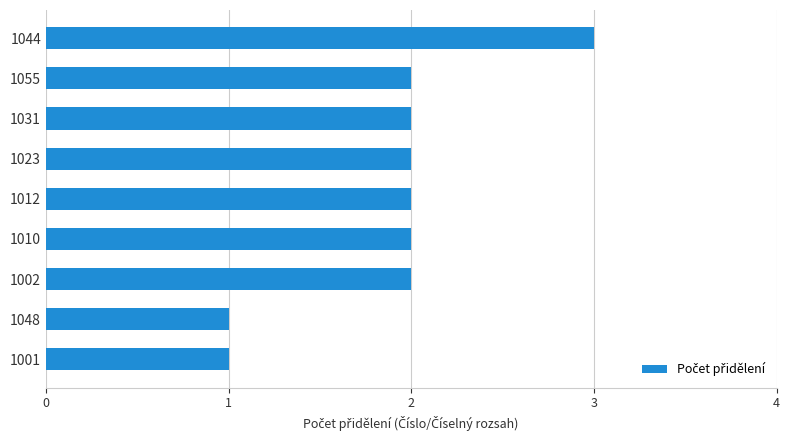

True or false: the data shows 1 at 1012.

False